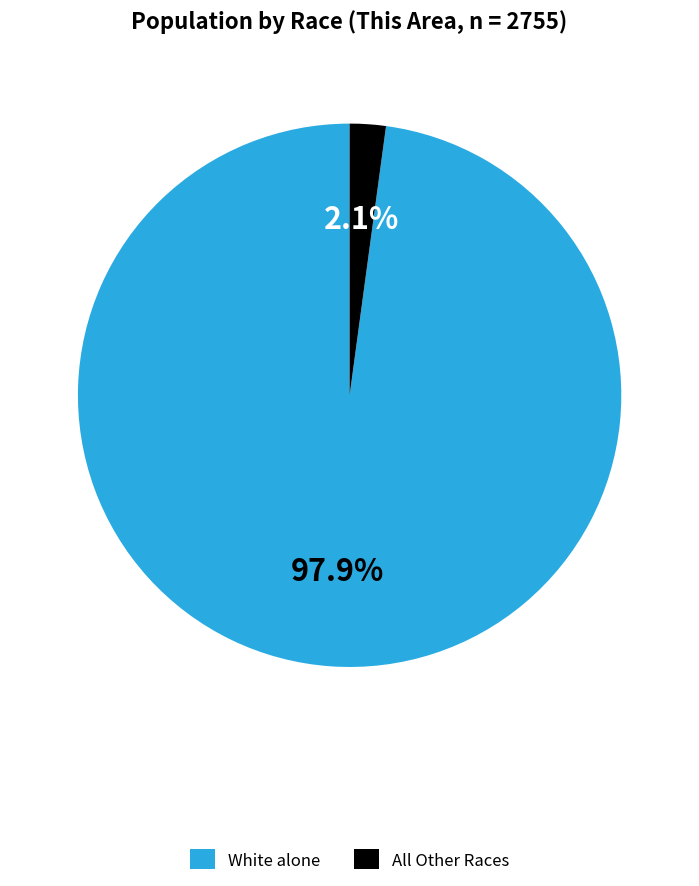

Is there a majority slice in this chart?

Yes